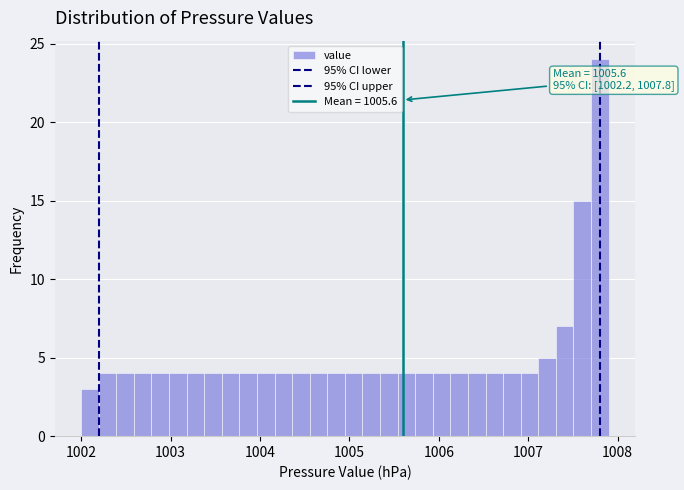

Read against the x-axis, roughly where is the centre of the tallest bar?

1007.8